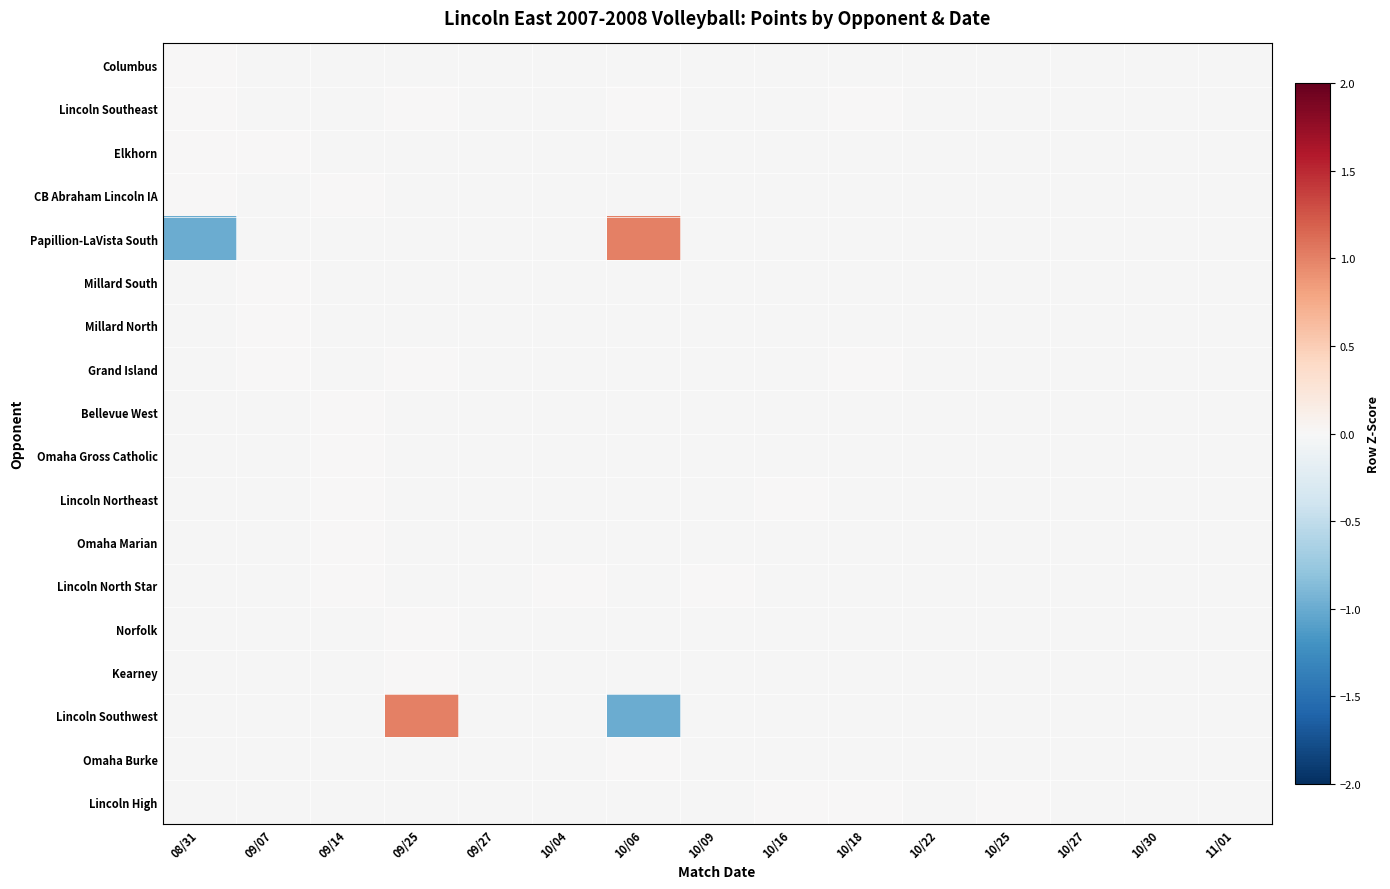

At how many categories does at least one series exceed 0?

2